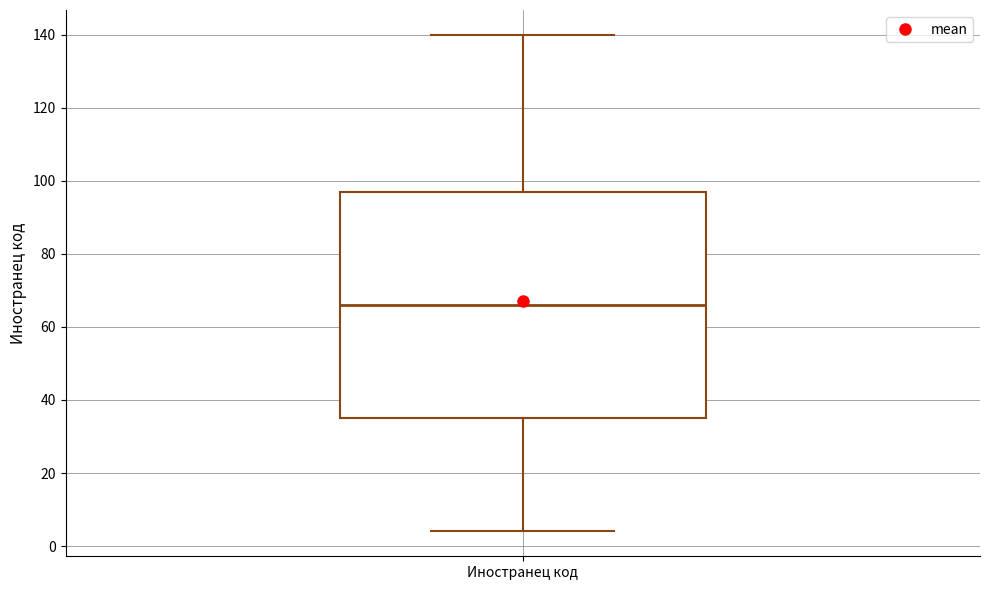

Read this box plot against the y-axis: the position of the median line, the range covered by the box, and the ends of both whiskers. The values are not printed on the chart, so give them approximately, as read against the axis.

median 66, box 36 to 98, whiskers 4 to 140